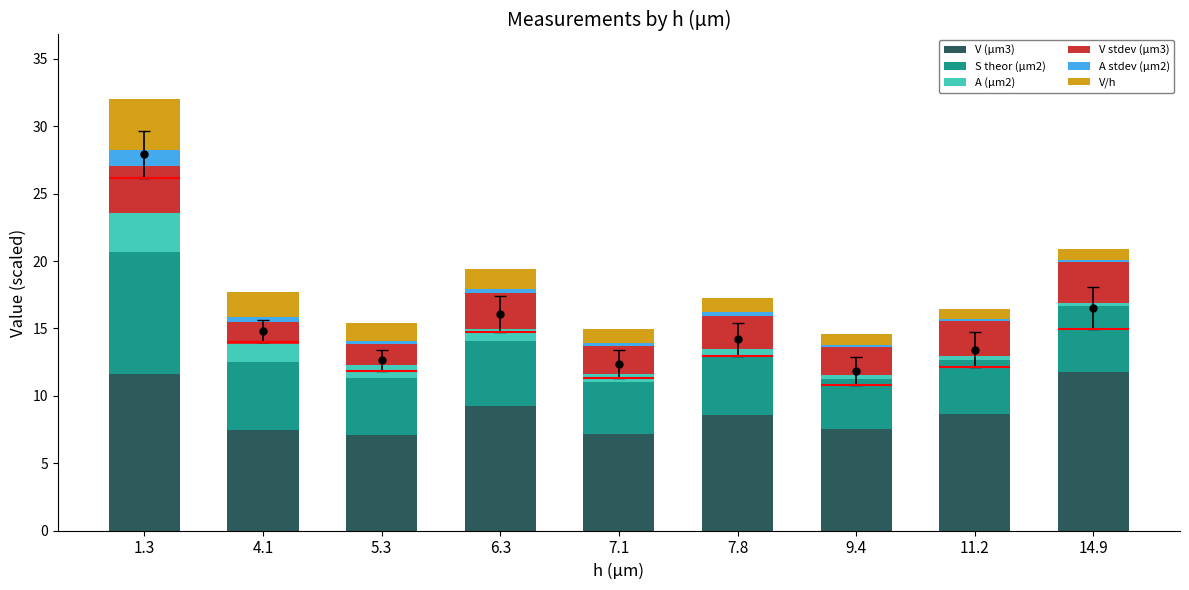

At which label does S theor (µm2) first exceed 4?

1.3